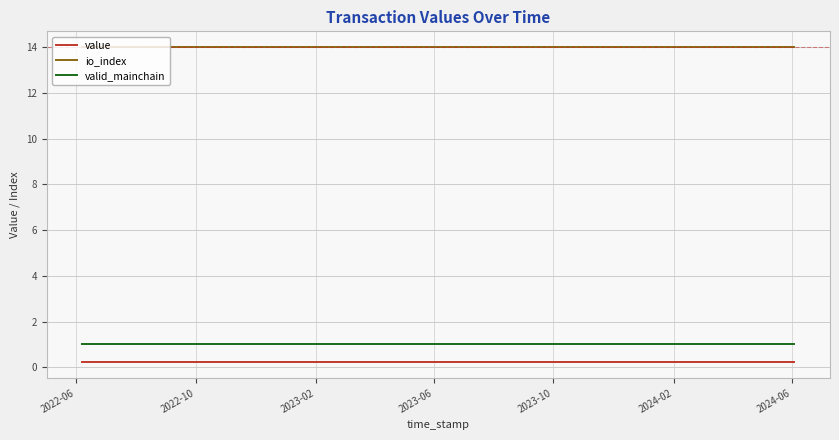

What is the minimum value for valid_mainchain?

1.0